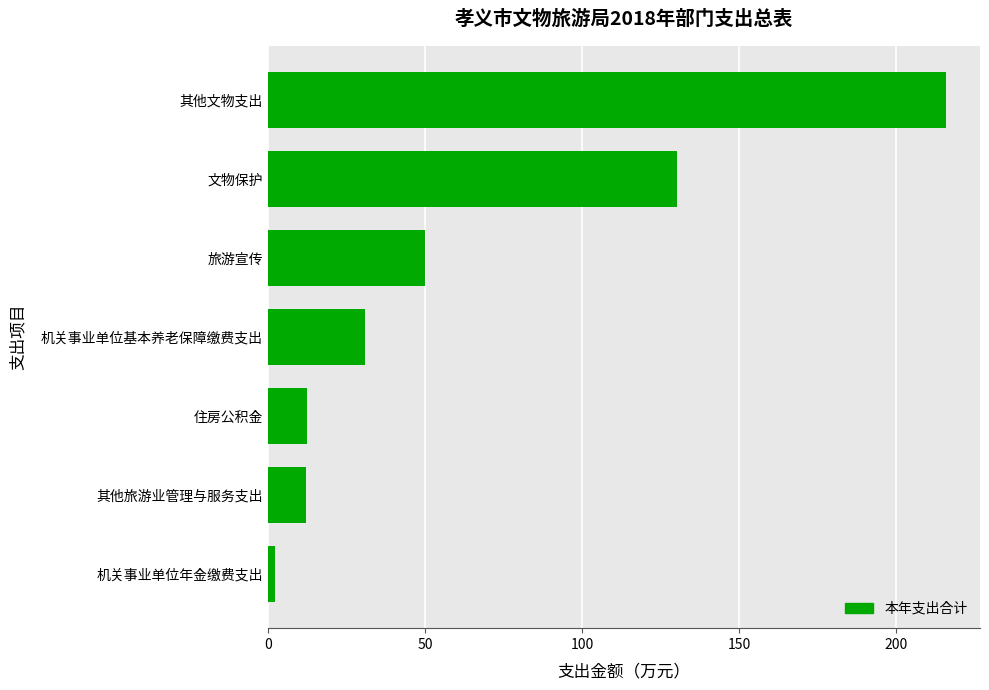

Which category has the highest value across all series?

其他文物支出